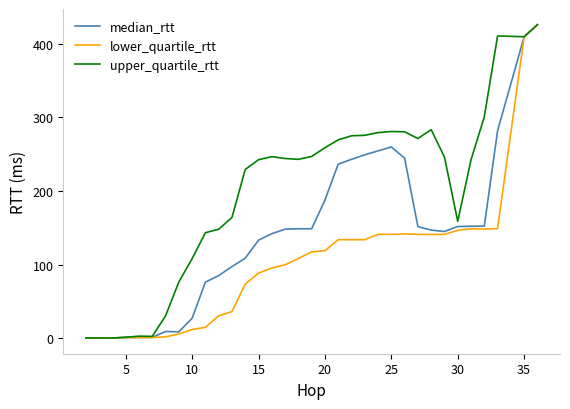

How many values in the lower_quartile_rtt series exceed 117?

17